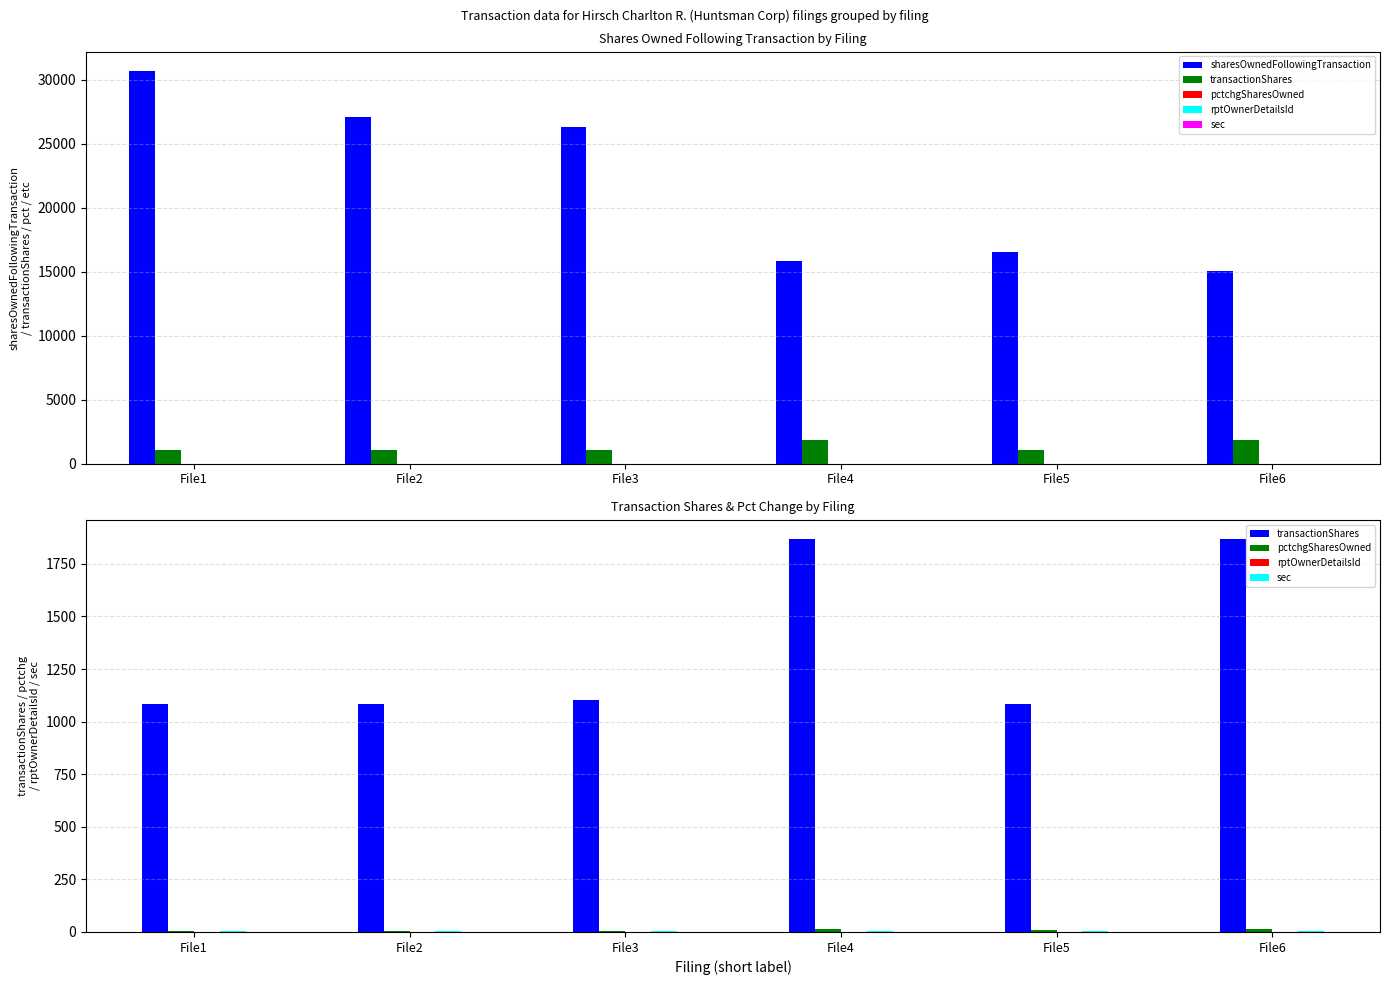

Which series has the largest total across all categories?

sharesOwnedFollowingTransaction